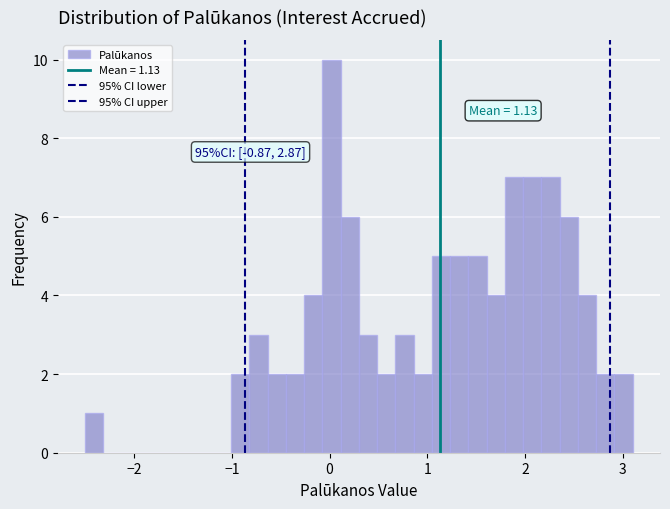

Around what value on the x-axis is the tallest bar? Give the approximate position of its centre, as read against the axis.

0.0